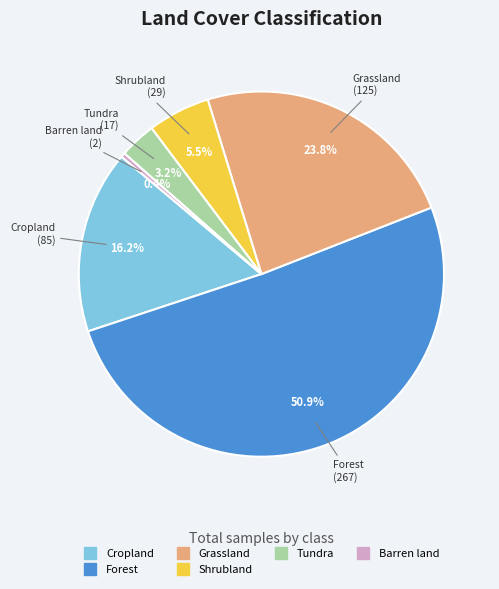

How many slices are in this pie chart?

6